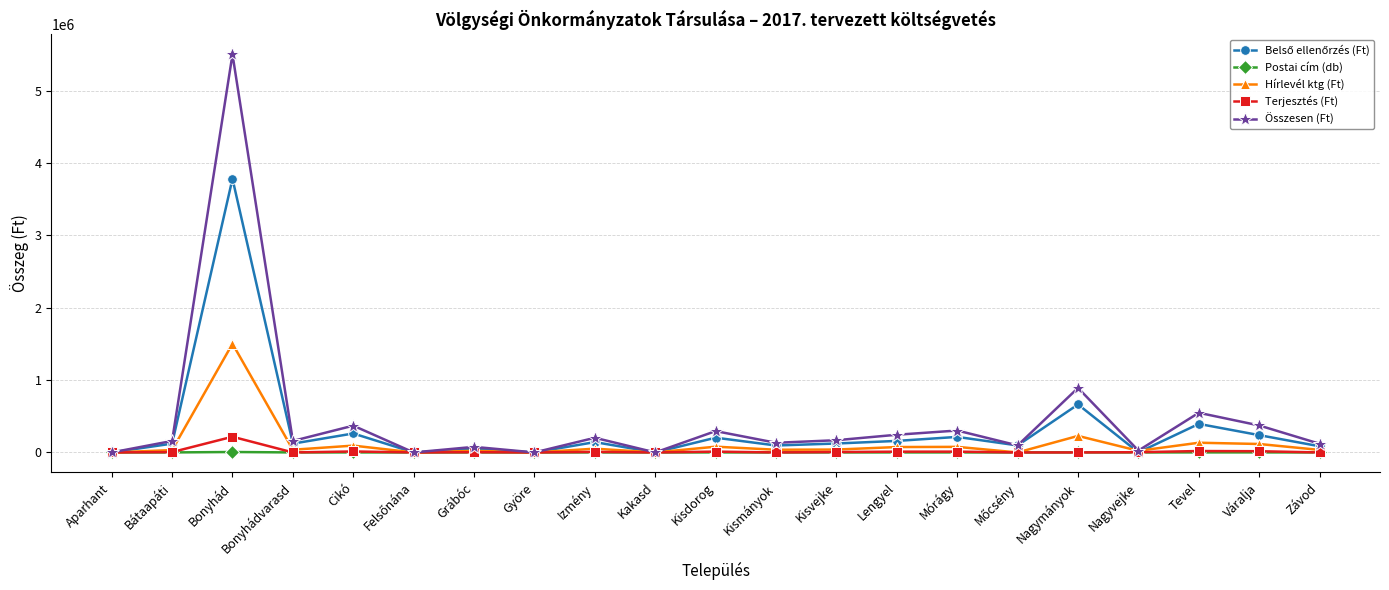

Which series changed the most between Grábóc and Nagymányok?

Összesen (Ft)